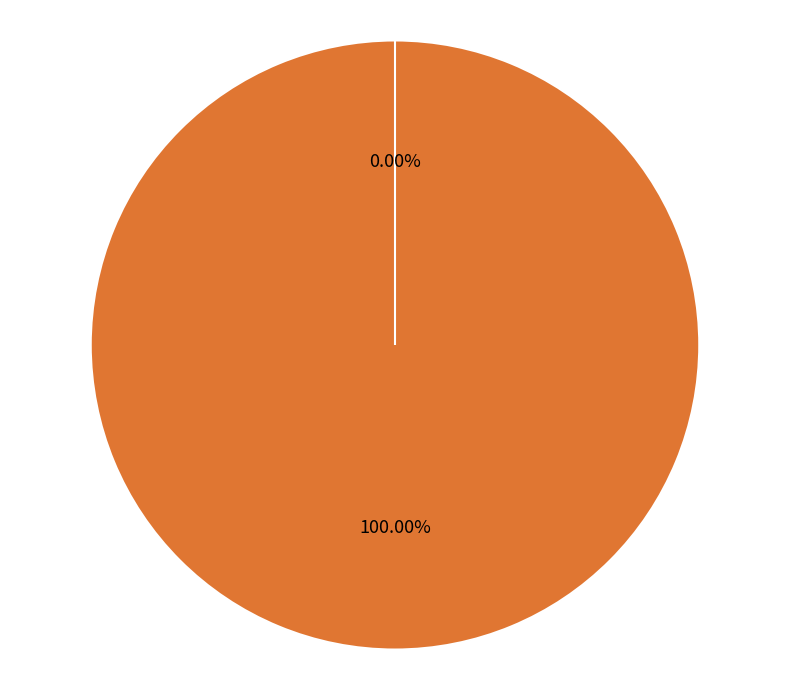

What is the largest slice in the pie chart?

Vote